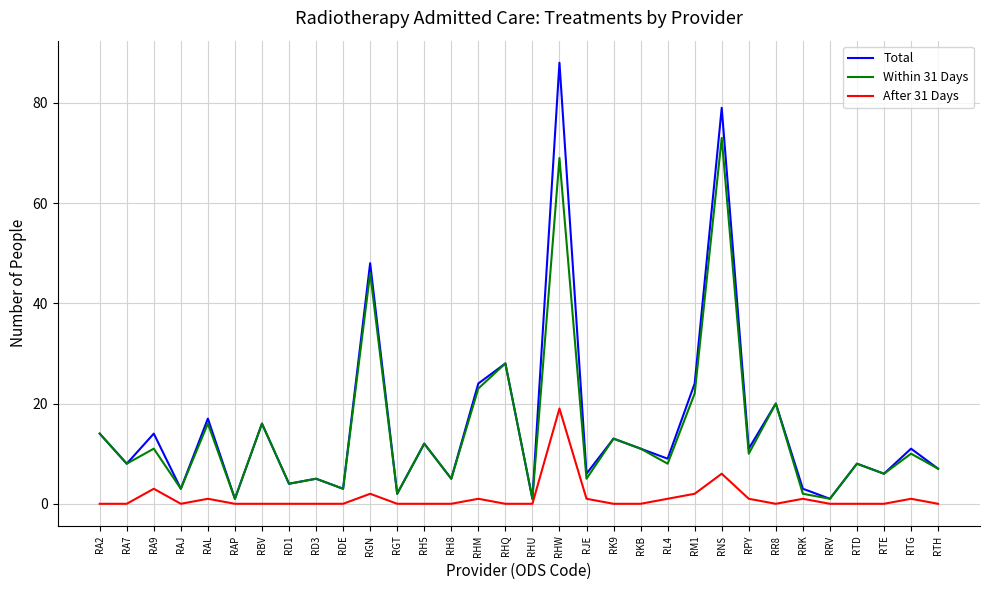

What is the difference between the Within 31 Days values at RD1 and RHU?

3